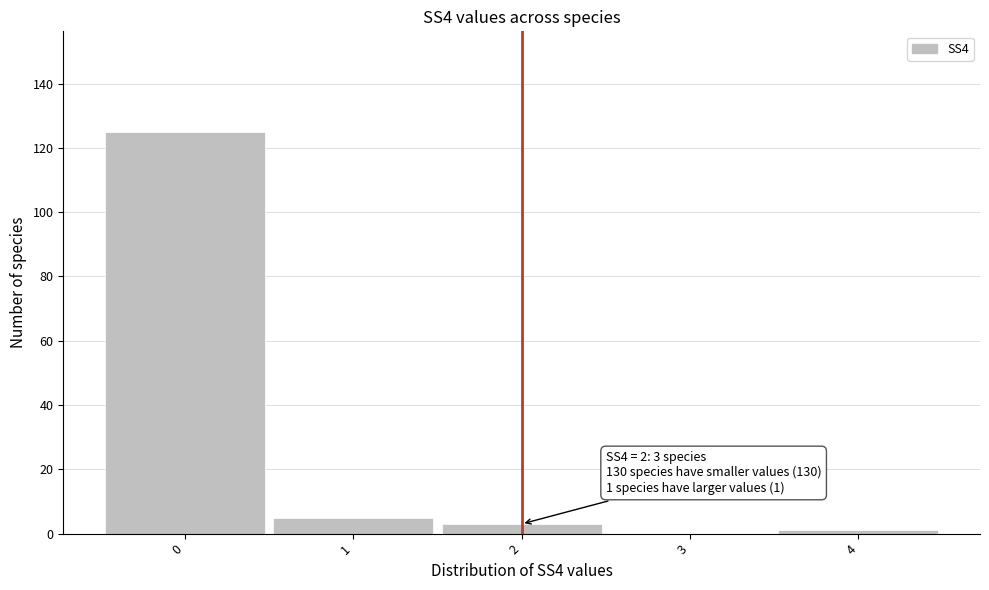

Over which range of the x-axis is the bar tallest?

-0.5 to 0.5